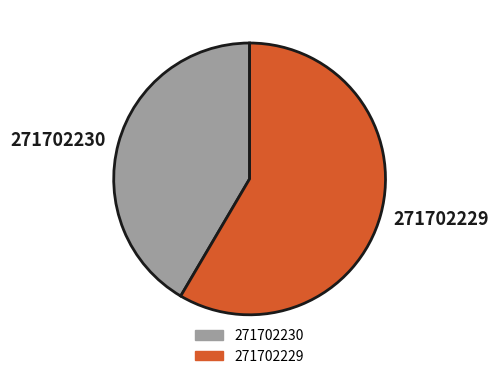

Which category has the smallest portion of the pie?

271702230